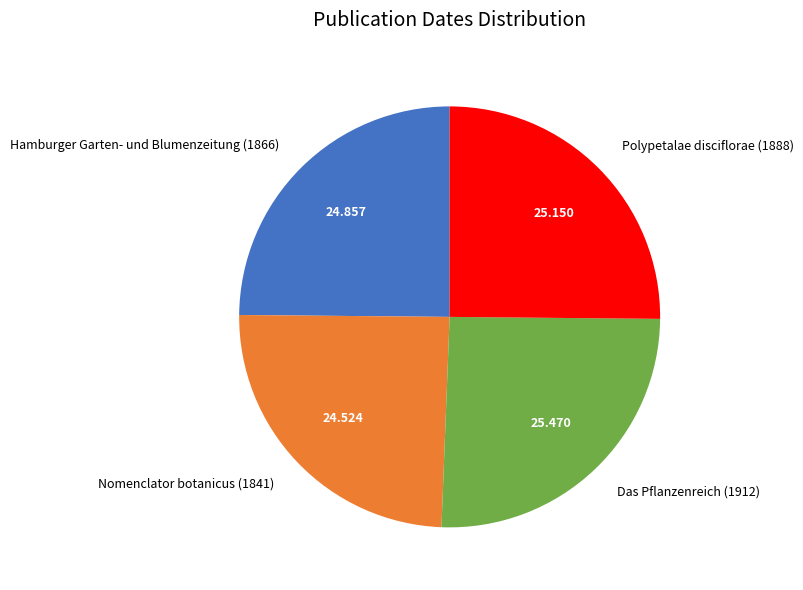

Is there any slice that represents more than half of the pie?

No